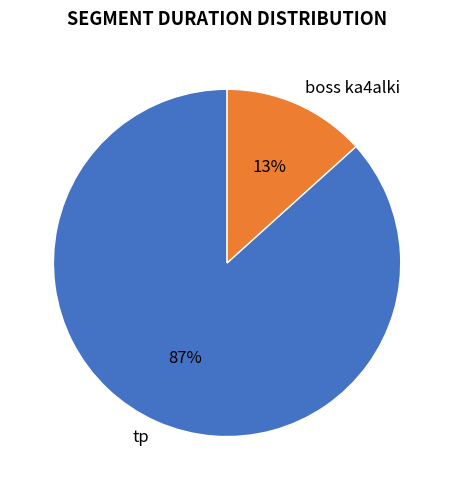

Is there any slice that represents more than half of the pie?

Yes